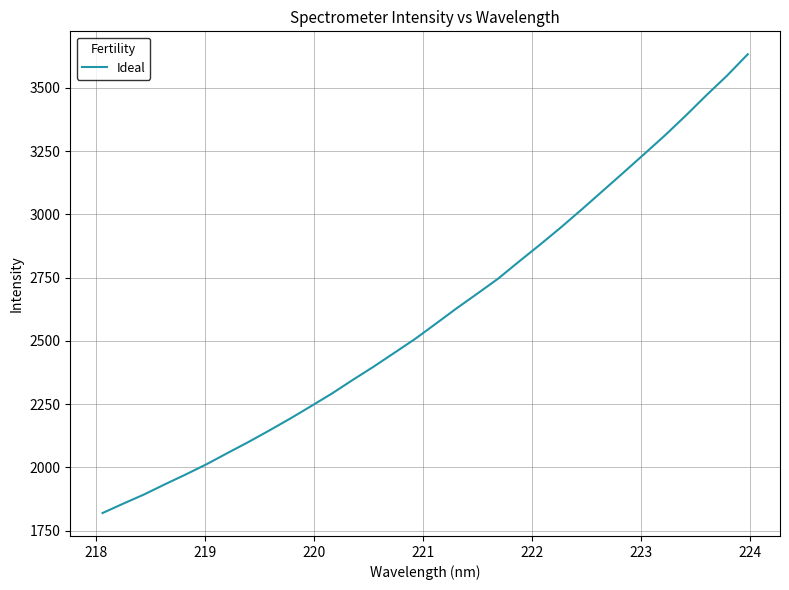

How many lines are shown in the chart?

1